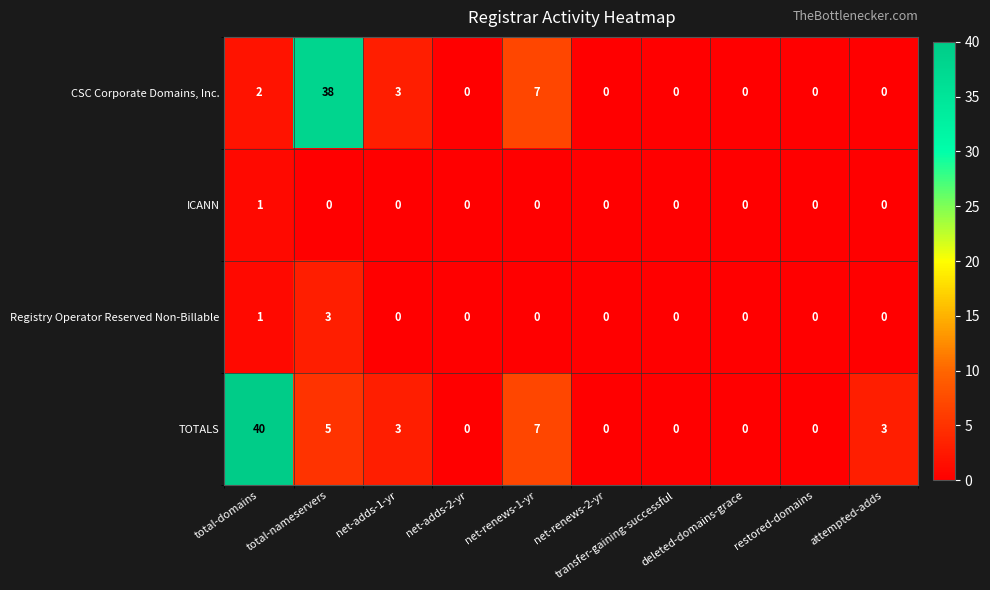

Which series has the largest total across all categories?

TOTALS